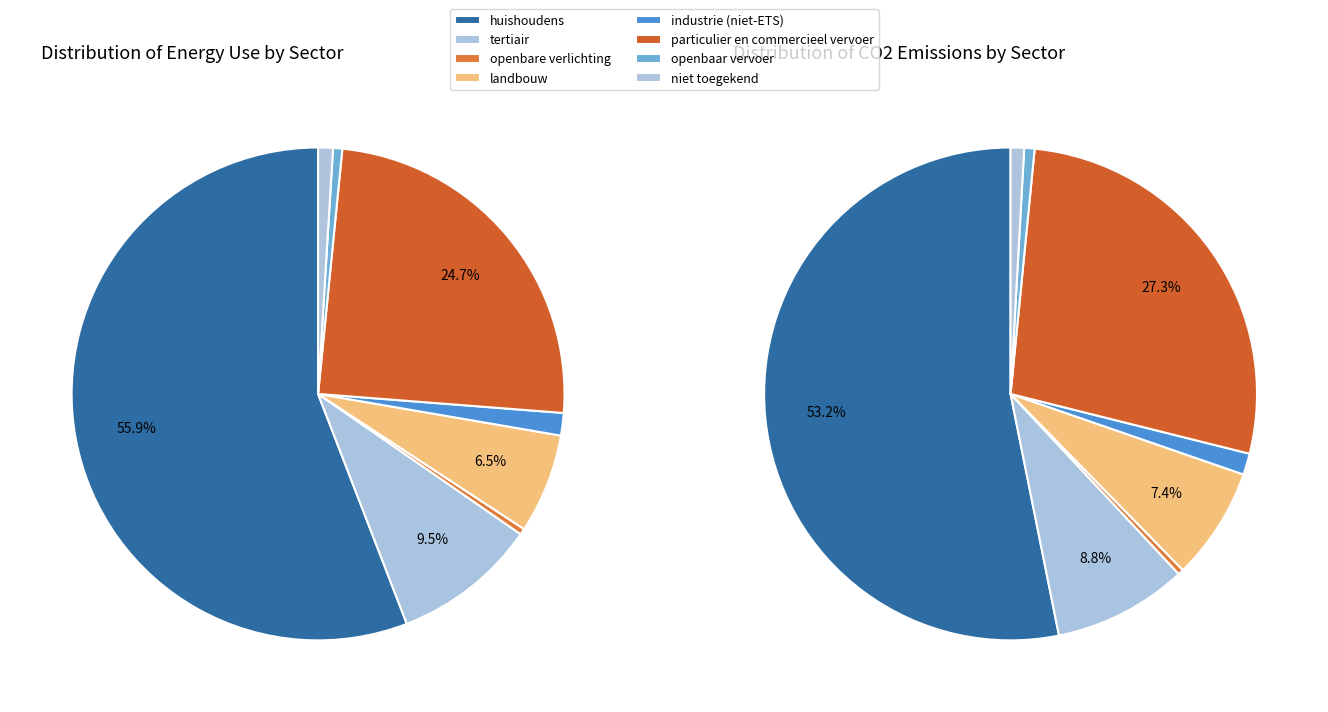

Is there a majority slice in this chart?

Yes